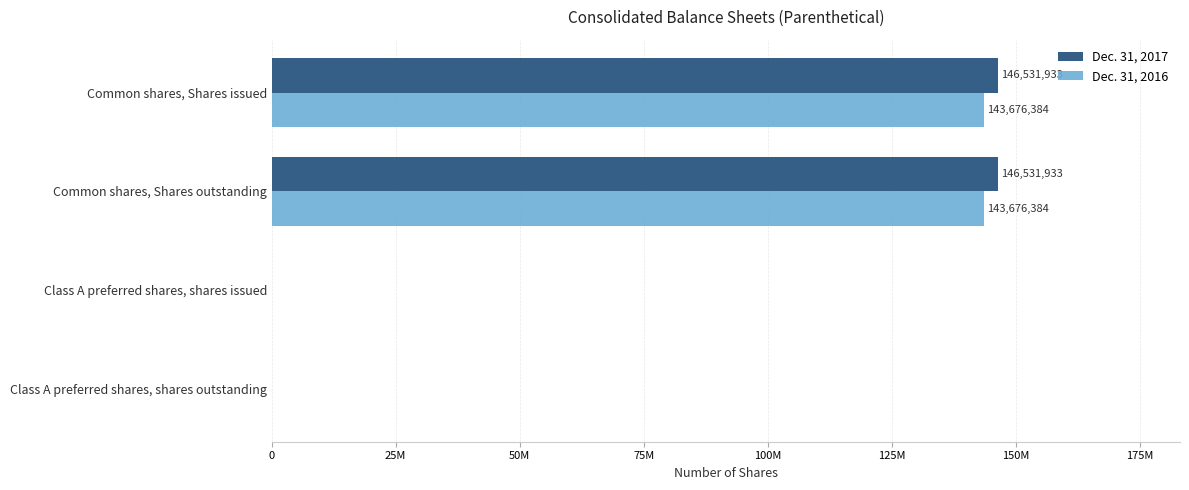

At how many categories does at least one series exceed 4741754?

2